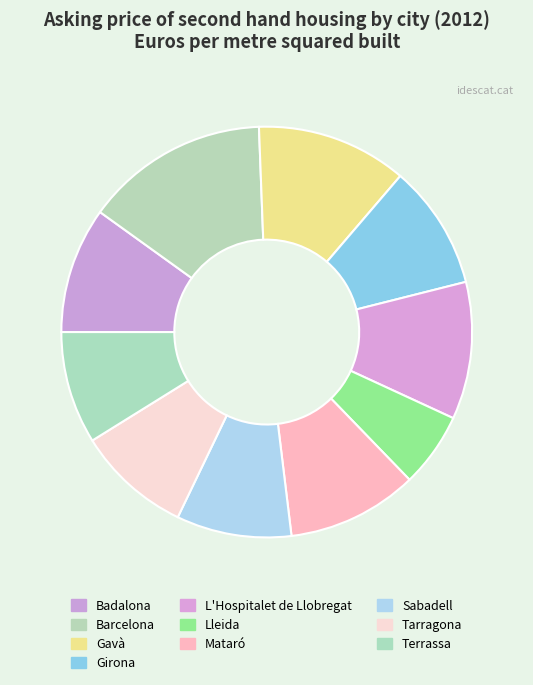

What is the ratio of the value at L'Hospitalet de Llobregat to the value at Badalona?

1.1